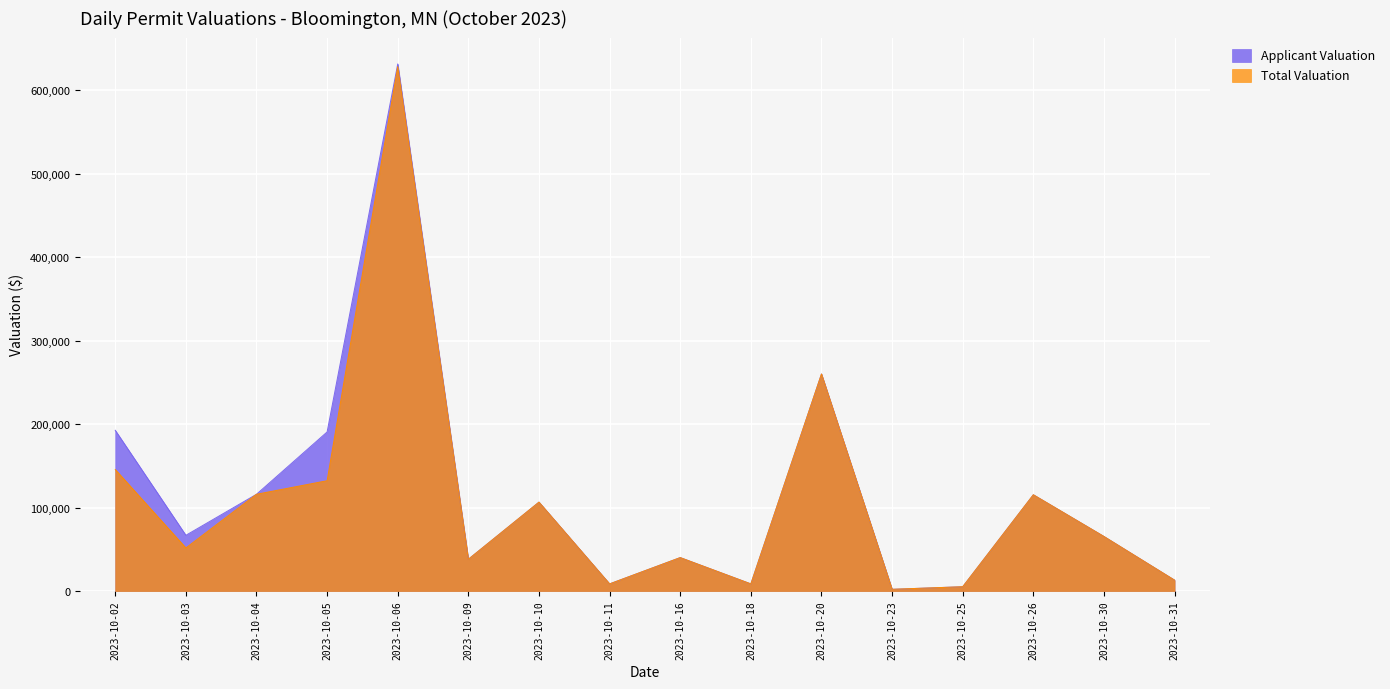

True or false: Total Valuation has a value of 79607.0 at 2023-10-26.

False